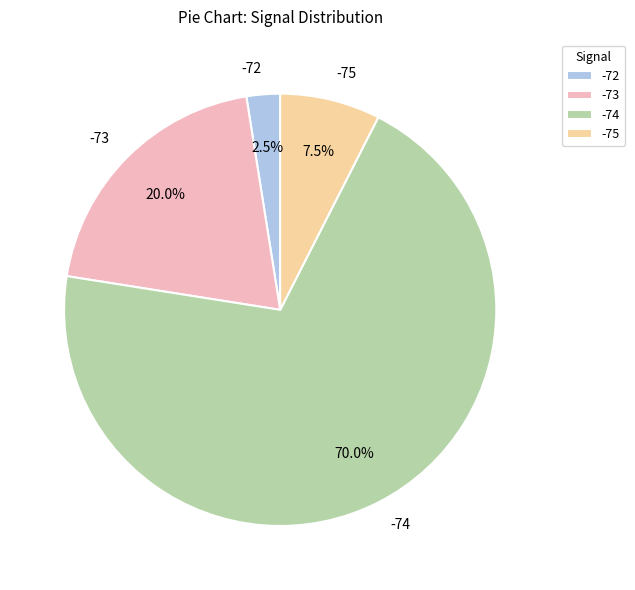

Which category has the biggest portion of the pie?

-74